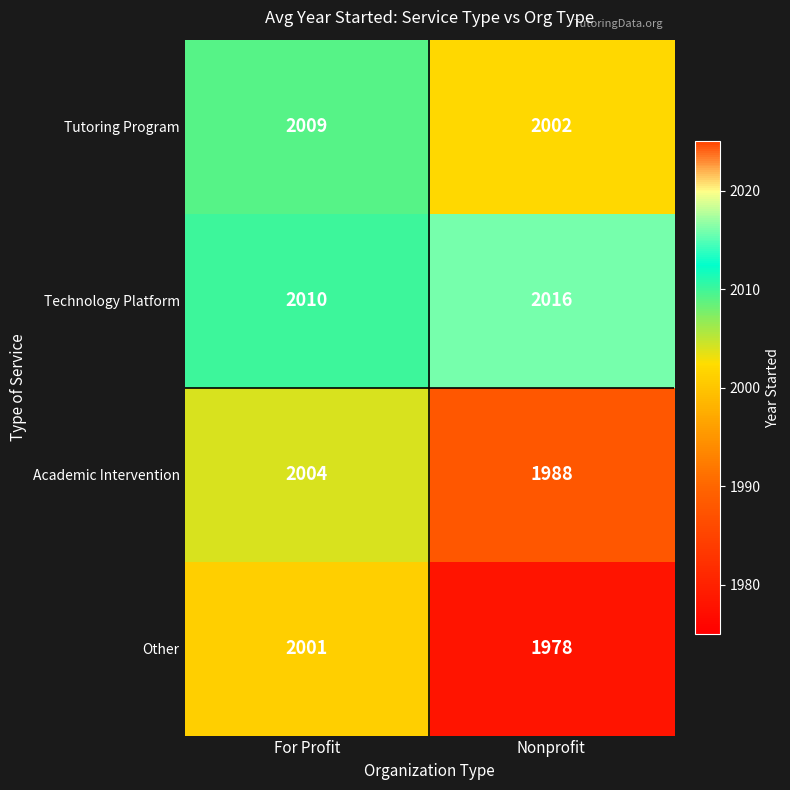

What is the total value across all series at Nonprofit?

7984